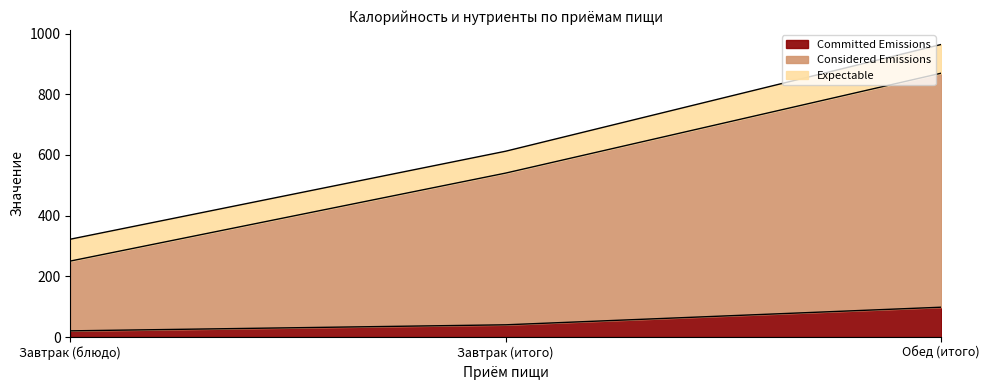

Does the chart have visible grid lines?

No